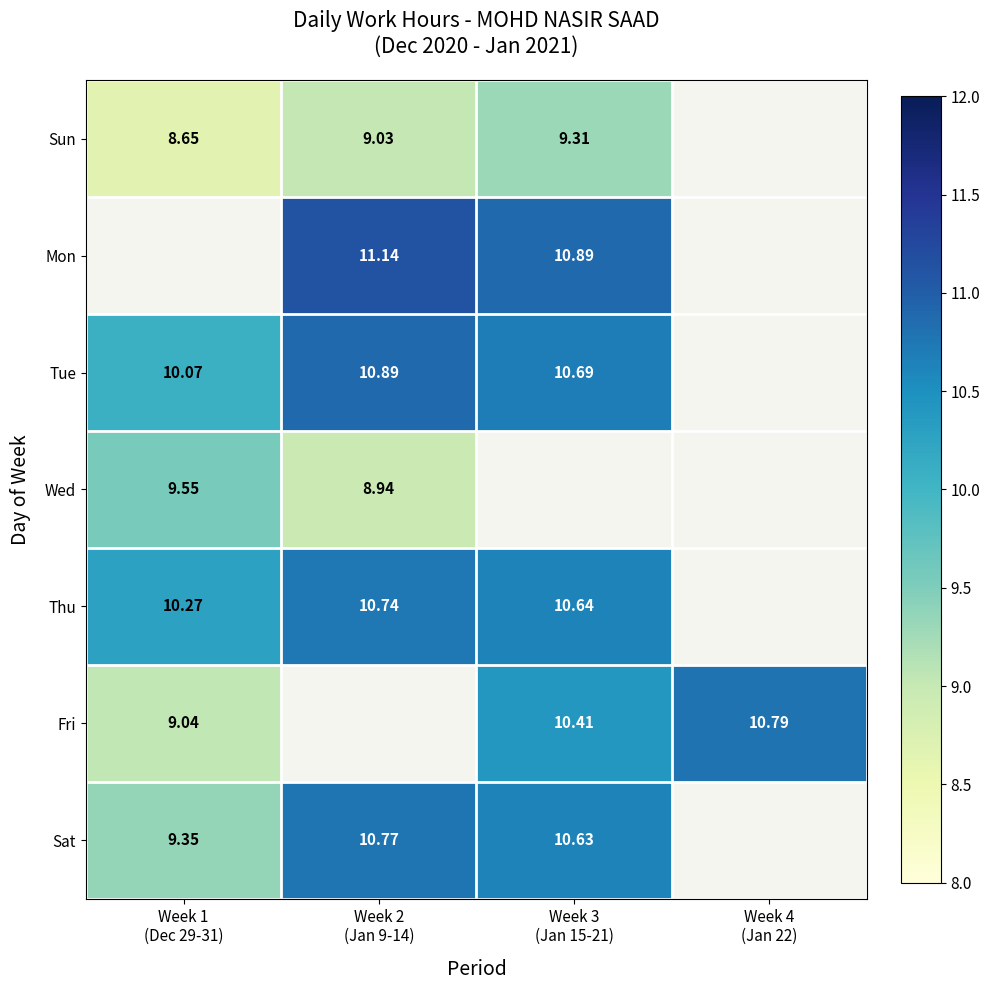

What is the difference between the highest and lowest values at Week 3
(Jan 15-21)?

1.6